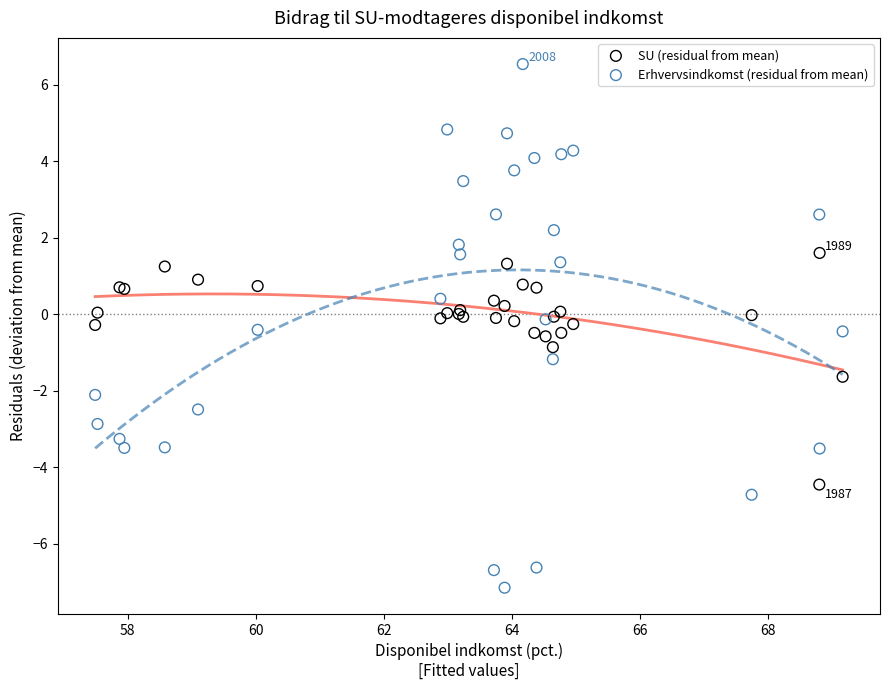

Which series reaches the maximum Y coordinate?

Erhvervsindkomst (residual from mean)